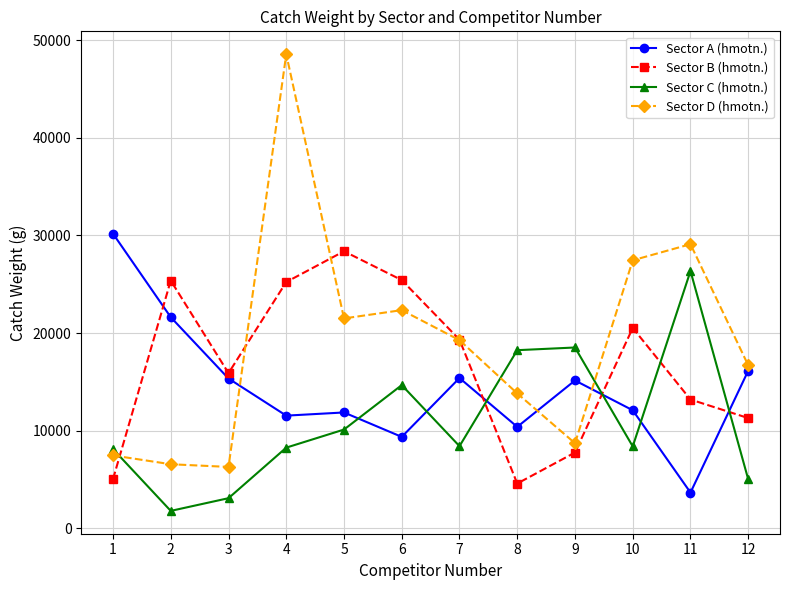

Which series has the largest range (max minus min)?

Sector D (hmotn.)